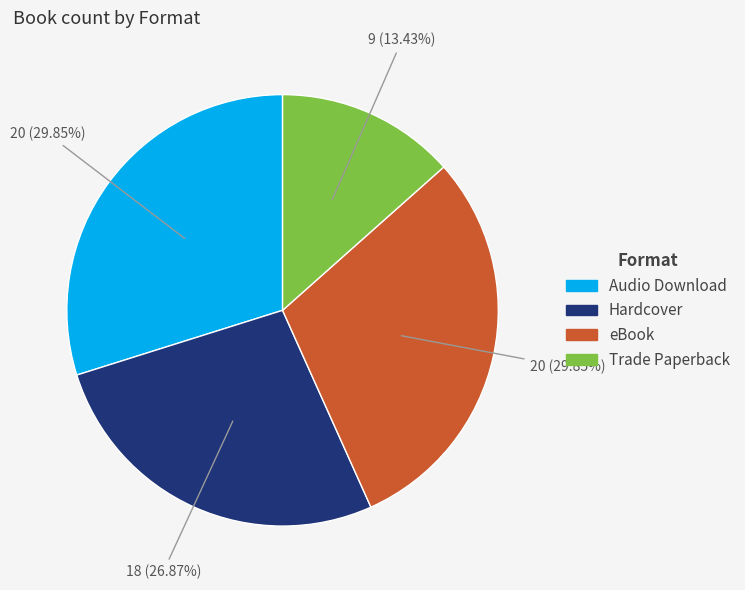

What percentage is the Hardcover slice, to the nearest percent?

27%